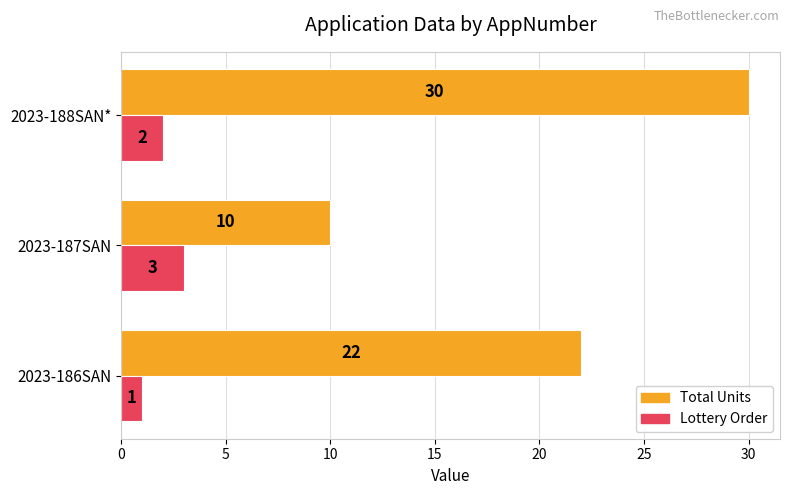

What is the difference between the maximum and minimum values in the Total Units series?

20